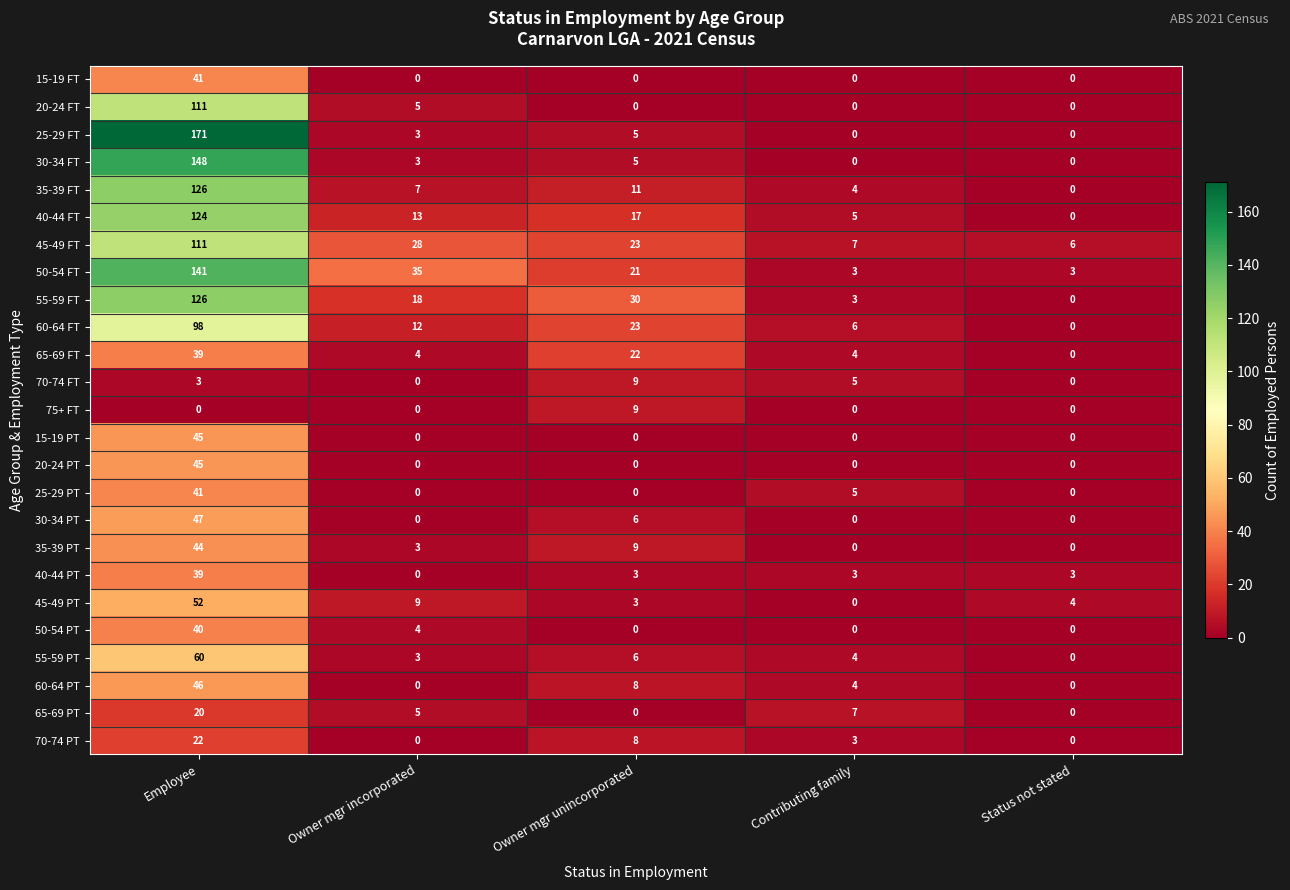

At which category is the sum across all series the highest?

Employee